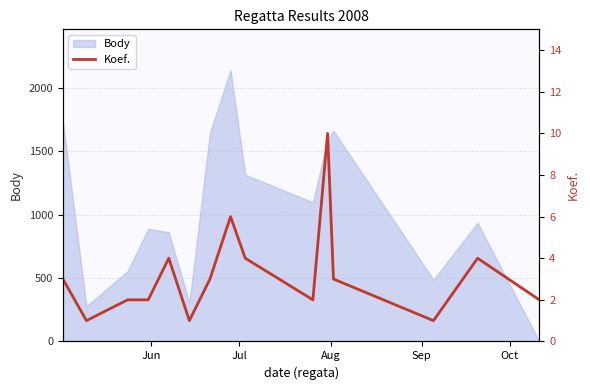

How many lines are shown in the chart?

1